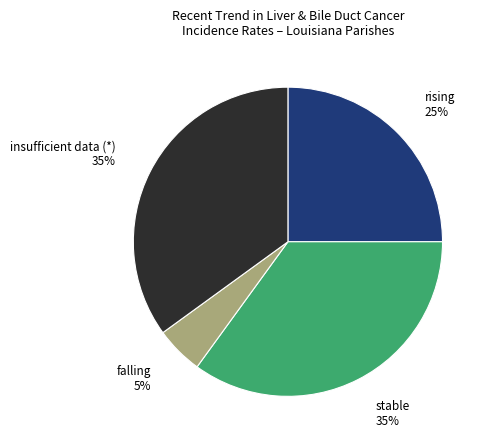

To the nearest percent, what is the difference between the largest and smallest slice percentages?

30%